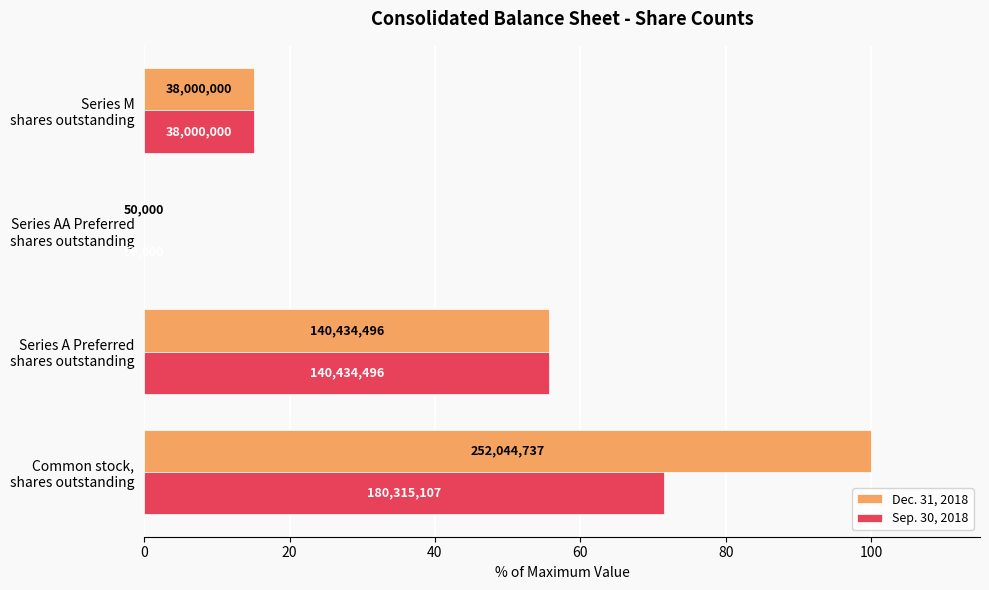

What are all the series names shown in the legend?

Dec. 31, 2018, Sep. 30, 2018